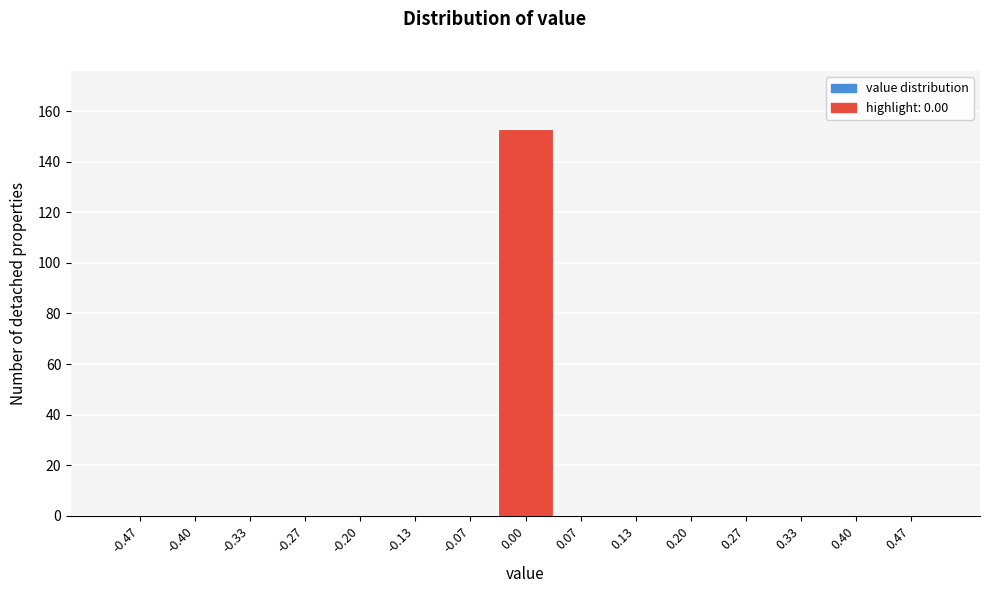

Over which range of the x-axis is the bar tallest?

-0.03 to 0.03